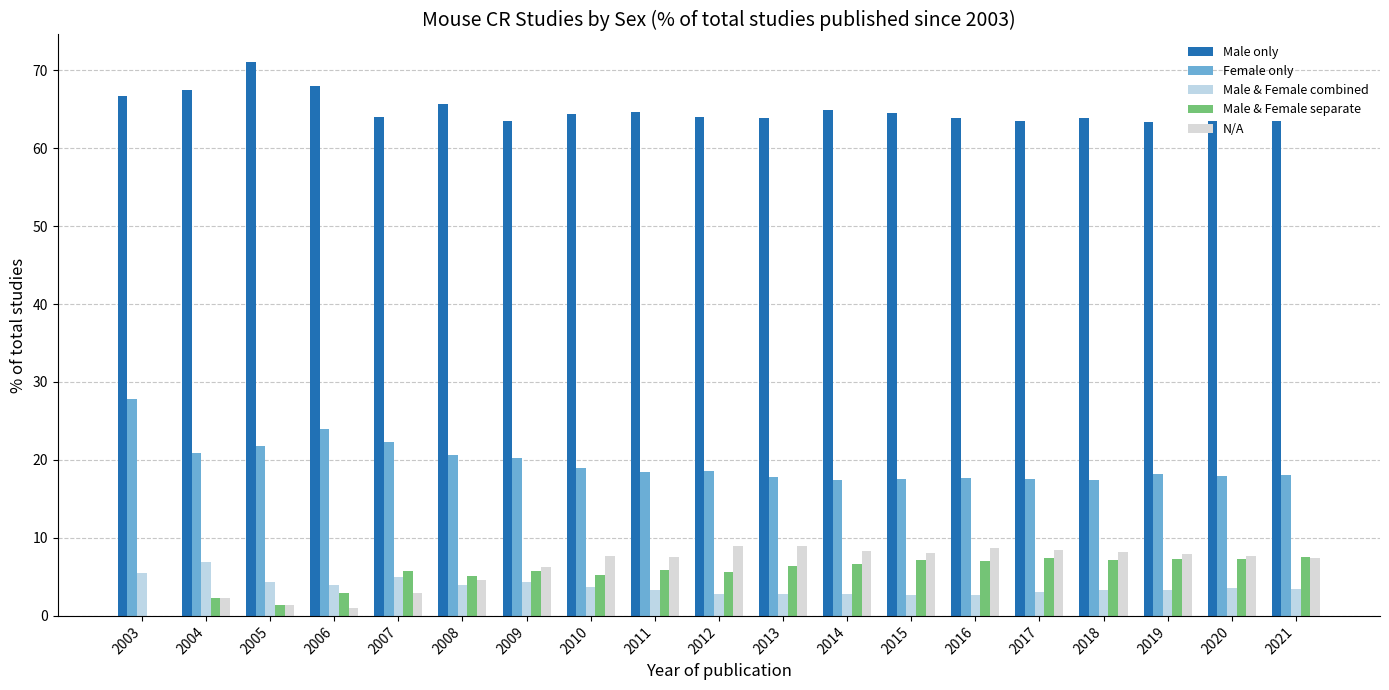

Reading left to right, transcribe all the data shown in this chart.

Male only: 2003=66.7	2004=67.4	2005=71.0	2006=68.0	2007=64.0	2008=65.7	2009=63.5	2010=64.4	2011=64.7	2012=63.9	2013=63.9	2014=64.8	2015=64.5	2016=63.8	2017=63.5	2018=63.8	2019=63.4	2020=63.4	2021=63.5
Female only: 2003=27.8	2004=20.9	2005=21.7	2006=24.0	2007=22.3	2008=20.6	2009=20.2	2010=19.0	2011=18.5	2012=18.6	2013=17.8	2014=17.5	2015=17.6	2016=17.7	2017=17.6	2018=17.4	2019=18.2	2020=17.9	2021=18.1
Male & Female combined: 2003=5.6	2004=7.0	2005=4.3	2006=4.0	2007=5.0	2008=4.0	2009=4.3	2010=3.6	2011=3.3	2012=2.8	2013=2.9	2014=2.8	2015=2.6	2016=2.7	2017=3.1	2018=3.4	2019=3.3	2020=3.6	2021=3.5
Male & Female separate: 2003=0.0	2004=2.3	2005=1.4	2006=3.0	2007=5.8	2008=5.1	2009=5.8	2010=5.3	2011=5.9	2012=5.6	2013=6.4	2014=6.6	2015=7.2	2016=7.0	2017=7.4	2018=7.2	2019=7.2	2020=7.3	2021=7.6
N/A: 2003=0.0	2004=2.3	2005=1.4	2006=1.0	2007=2.9	2008=4.6	2009=6.2	2010=7.7	2011=7.6	2012=9.0	2013=9.0	2014=8.3	2015=8.1	2016=8.7	2017=8.5	2018=8.2	2019=7.9	2020=7.7	2021=7.4